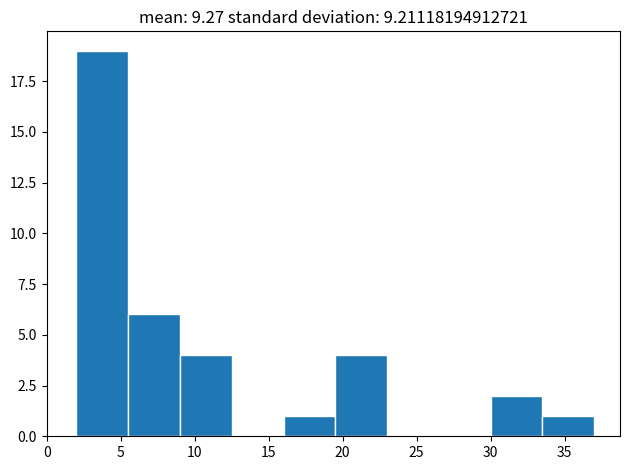

How tall is the bar that spans 33.5 to 37.0 on the x-axis? The values are not printed on the chart, so give them approximately, as read against the axis.

1